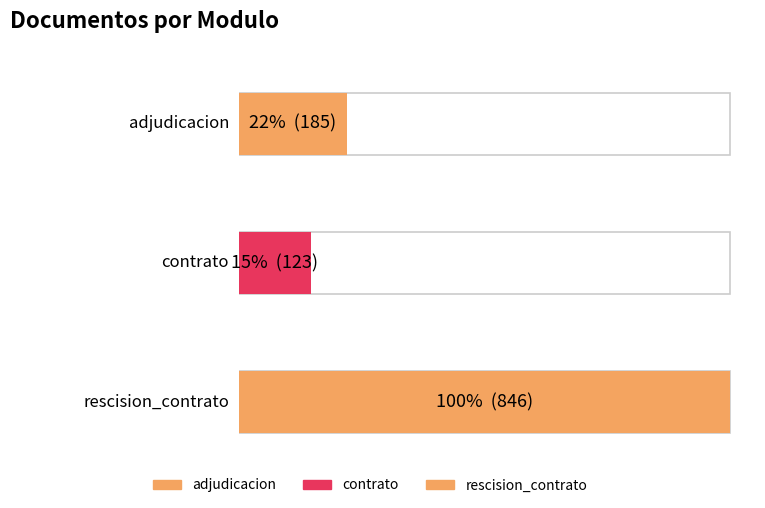

What is the label of the 1st bar from the right?

rescision_contrato